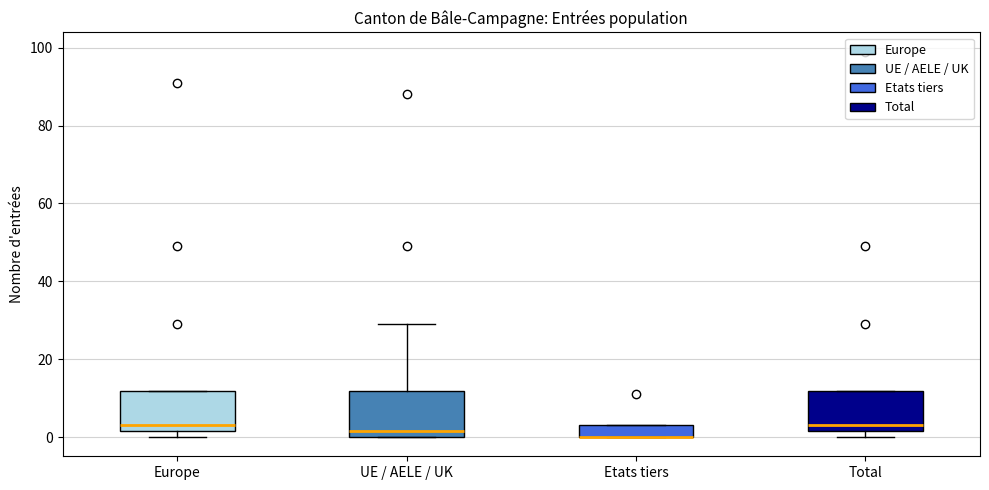

Reading left to right, read every box against the y-axis: the position of its median line, the range the box covers, and the ends of its whiskers. The values are not printed on the chart, so give them approximately, as read against the axis.

Europe: median 4, box 2 to 12, whiskers 0 to 12
UE / AELE / UK: median 2, box 0 to 12, whiskers 0 to 30
Etats tiers: median 0 (drawn on the box's lower edge), box 0 to 4, whiskers 0 to 4
Total: median 4, box 2 to 12, whiskers 0 to 12